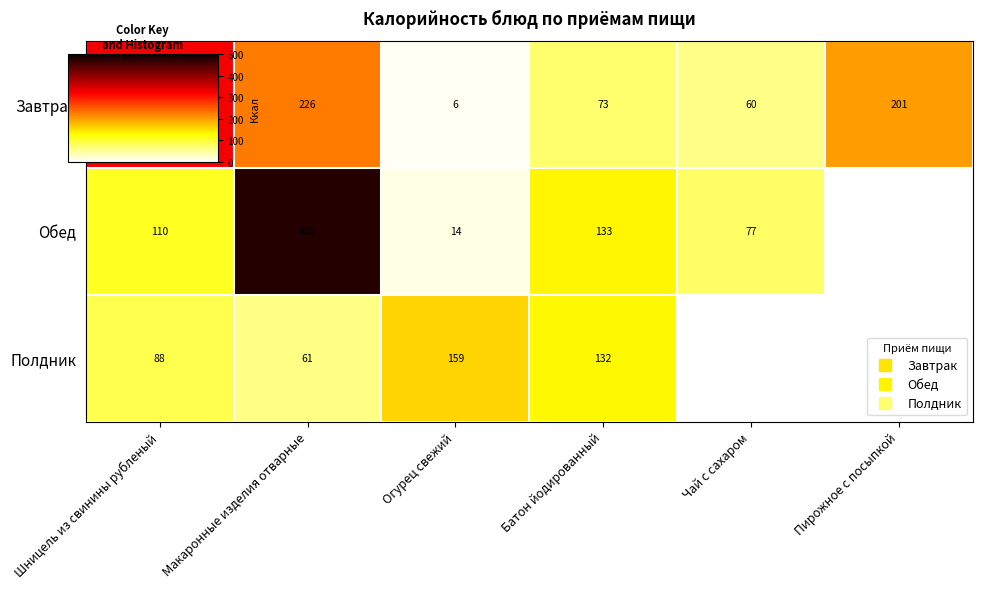

Rank the series at Чай с сахаром from highest to lowest value.

Обед, Завтрак, Полдник